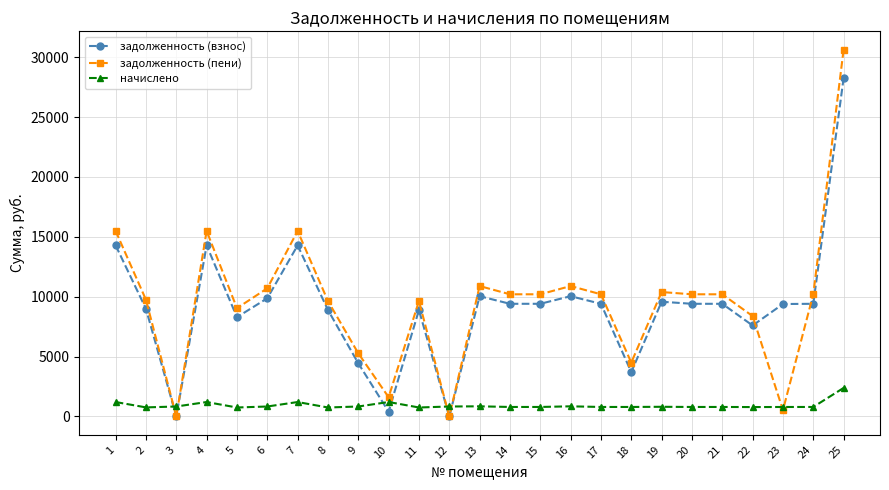

Which series ends up on top after the final intersection of задолженность (пени) and начислено?

задолженность (пени)